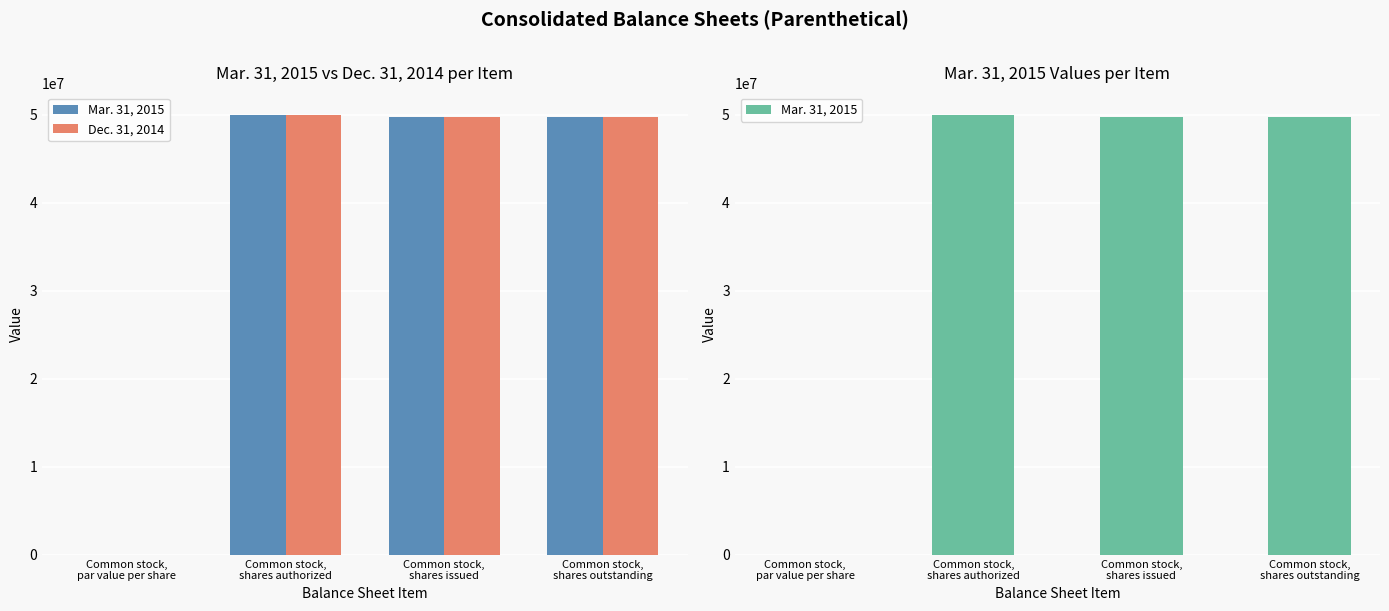

What is the sum of the Mar. 31, 2015 values at Common stock,
shares issued and Common stock,
par value per share?

49713895.0